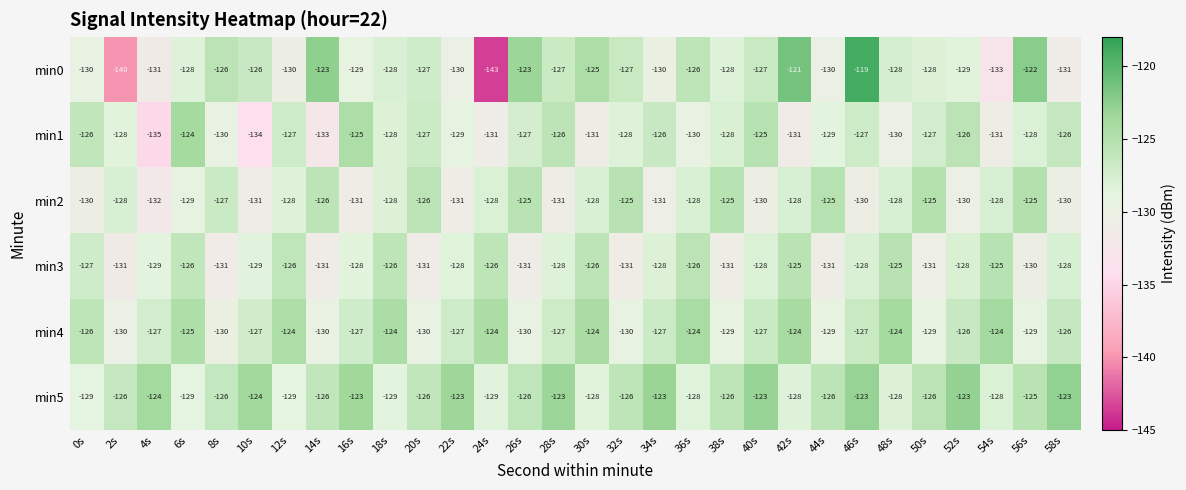

At which label does min5 first exceed -126?

4s